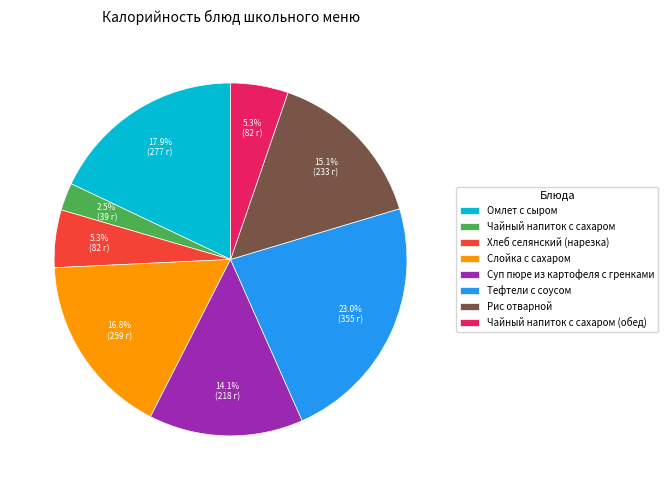

Is it true that Слойка с сахаром is 17% of the pie?

True